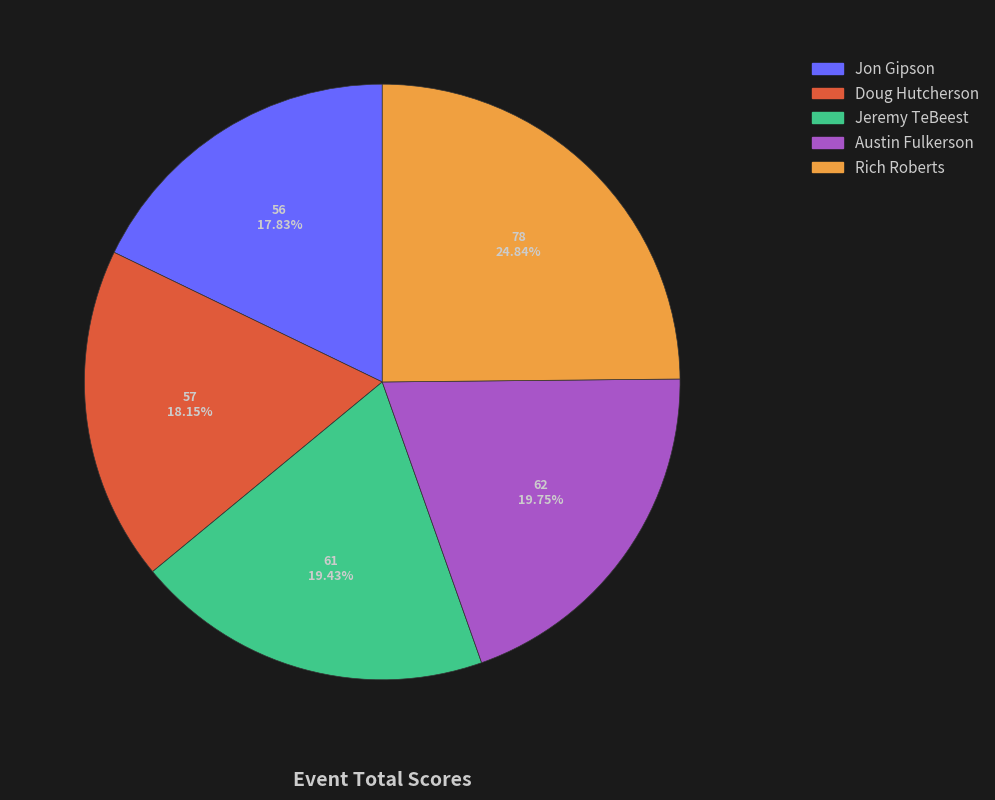

Count the number of slices in the pie.

5